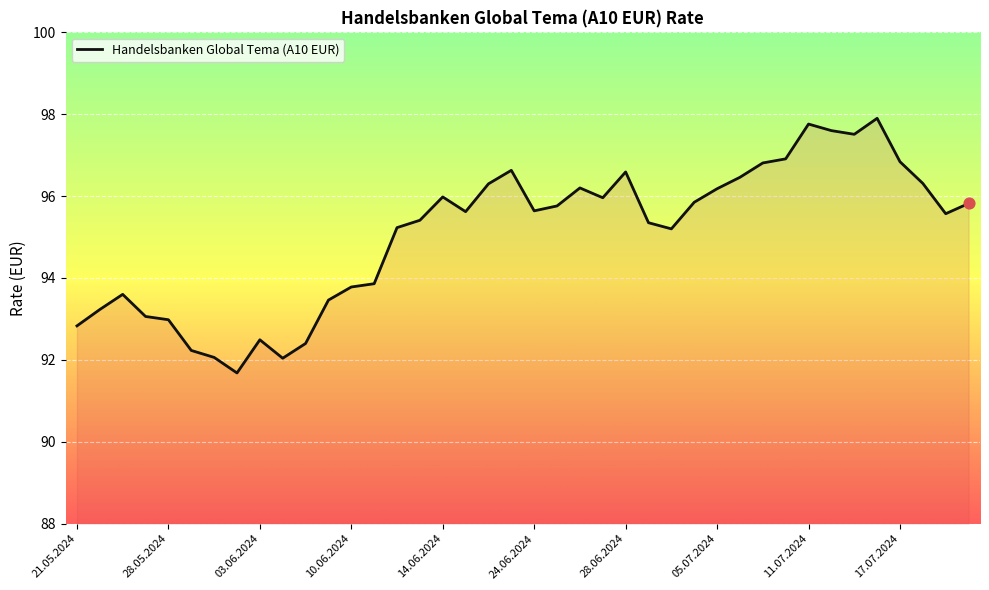

What is the maximum value shown in the chart?

97.9